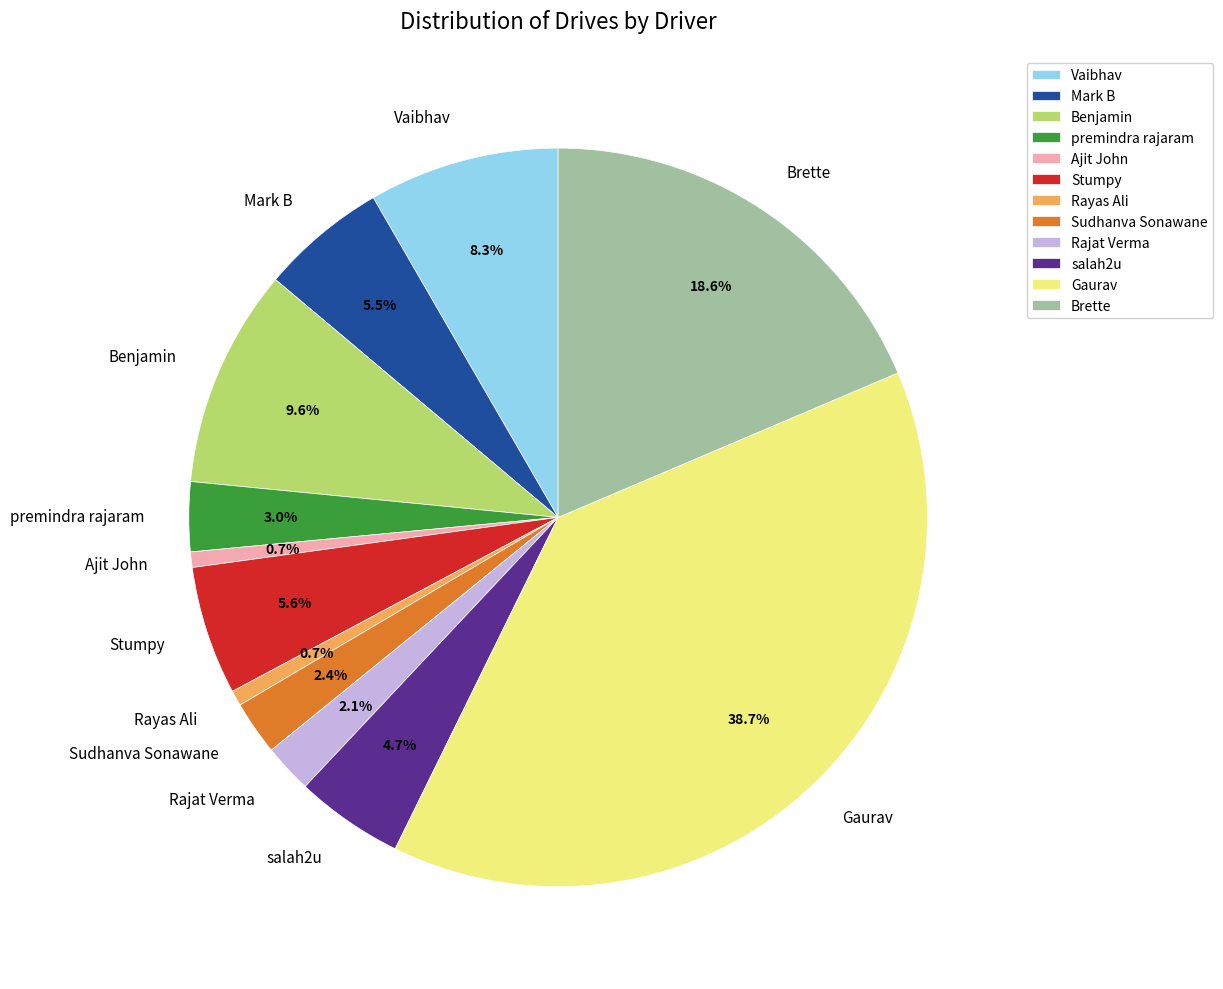

How many segments does this pie chart have?

12